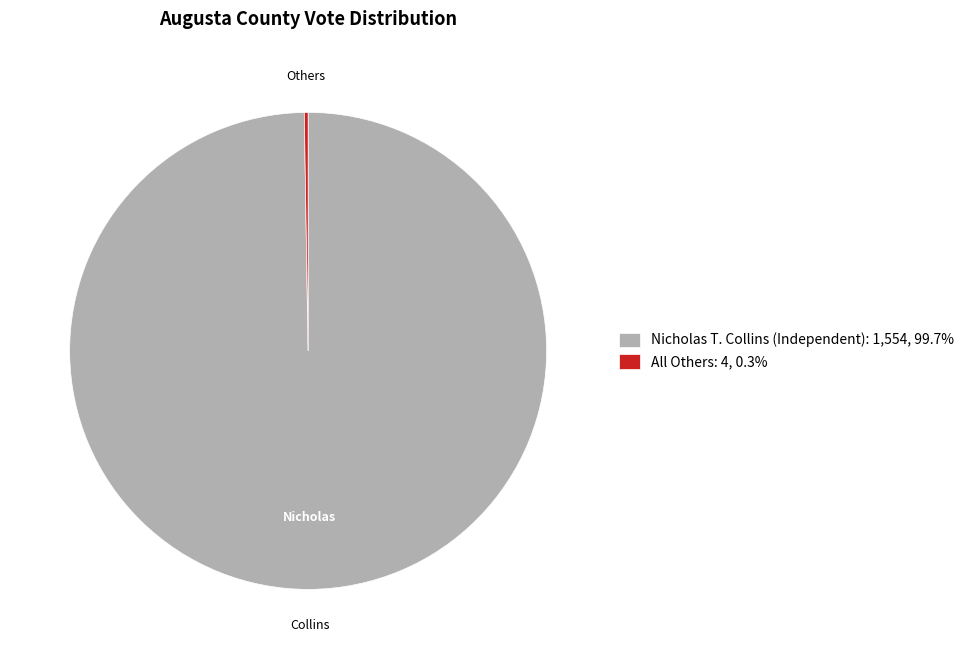

Does any single category account for the majority?

Yes